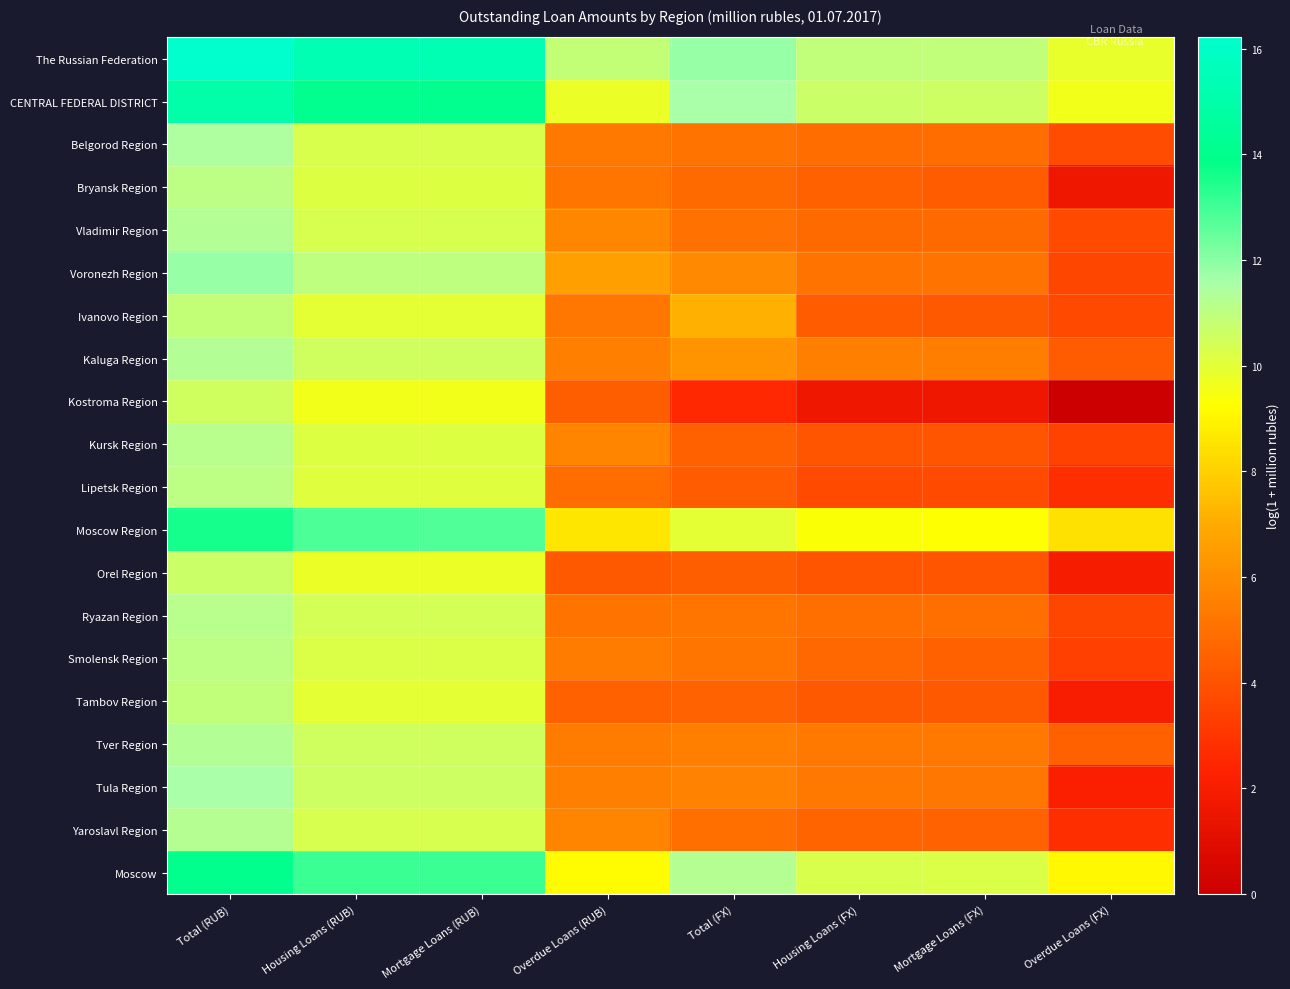

How many distinct data groups are displayed?

20